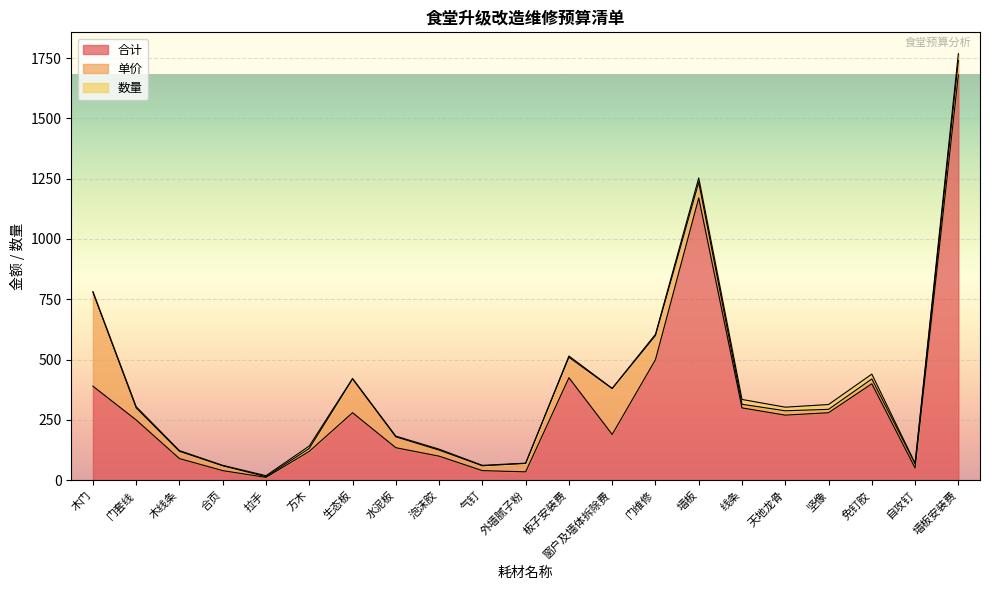

At 坚像, list the series in order from smallest to largest.

单价, 数量, 合计